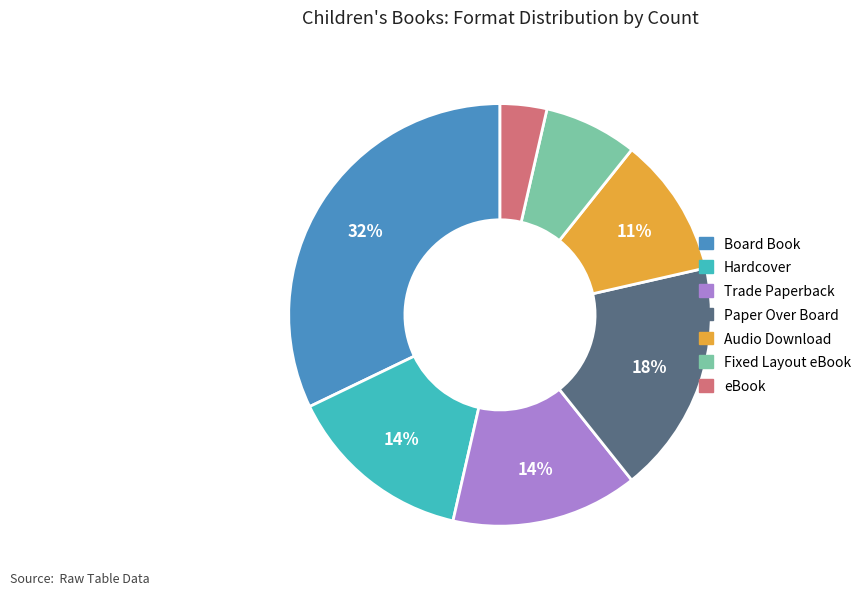

Which slice is the largest?

Board Book